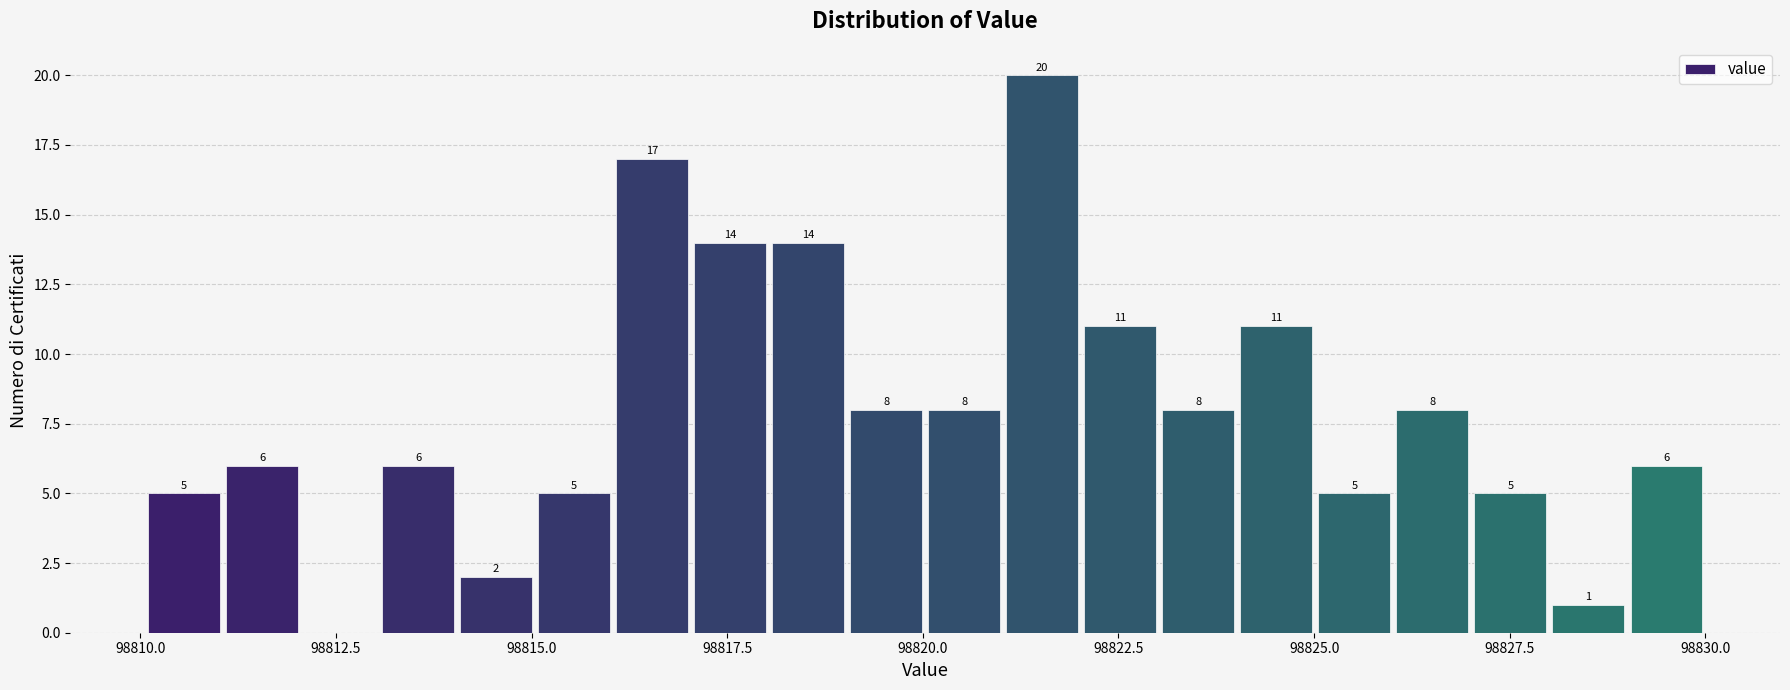

Read against the x-axis, roughly where is the centre of the tallest bar?

98821.5